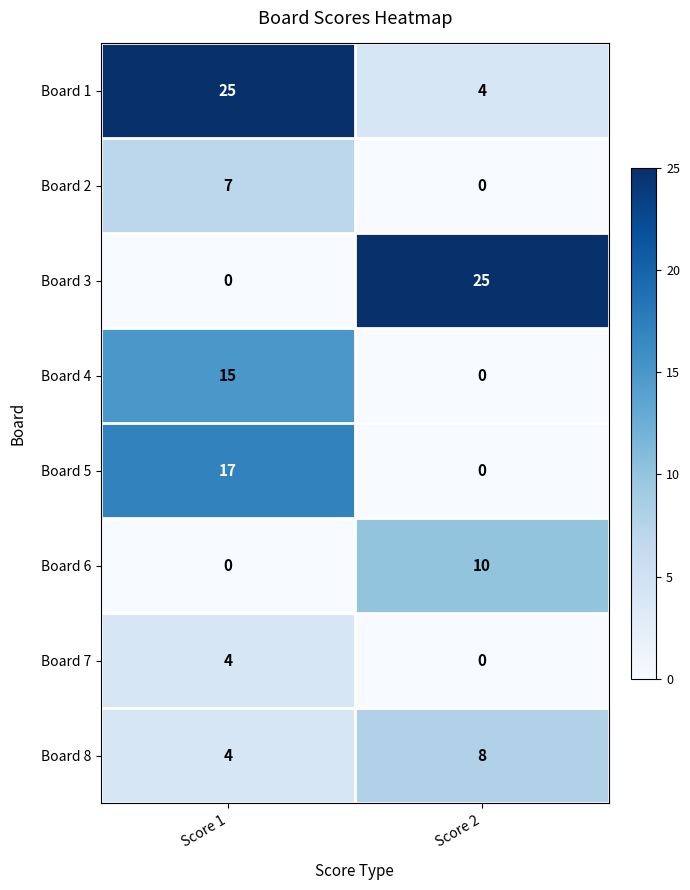

At which label is Board 2 closest to 3?

Score 2